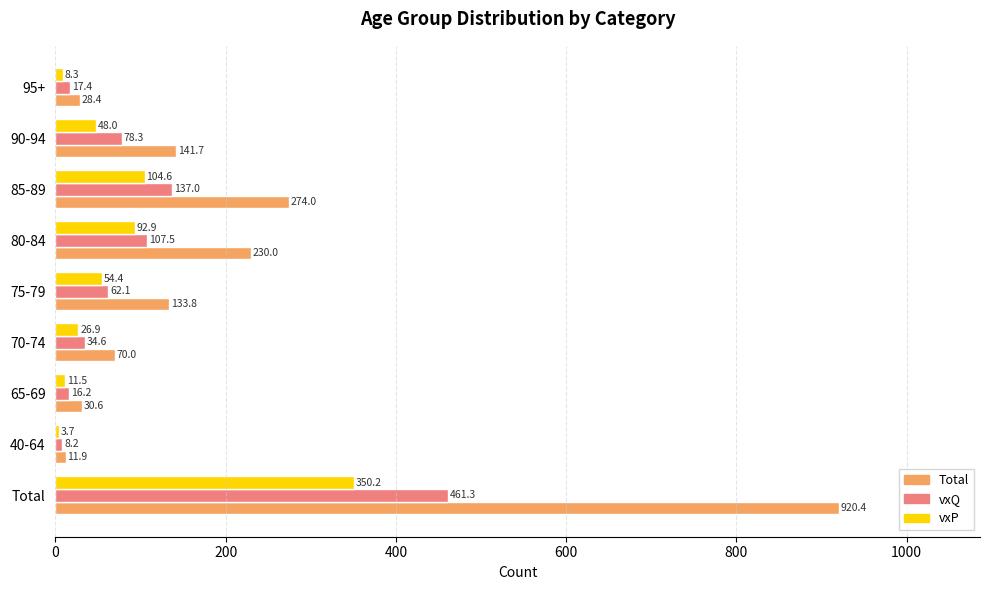

What is the difference between the second highest and minimum values in the Total series?

262.1